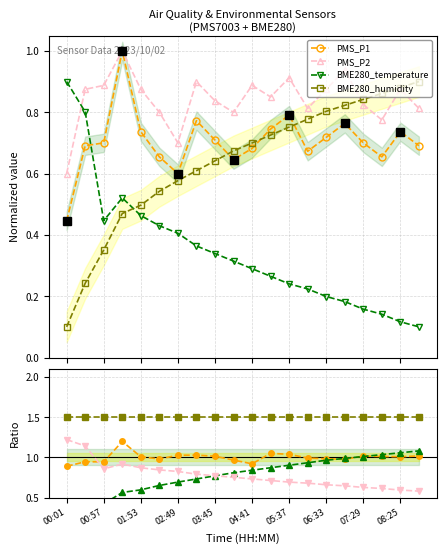

What is the lowest value of the PMS_P1 series?

0.4